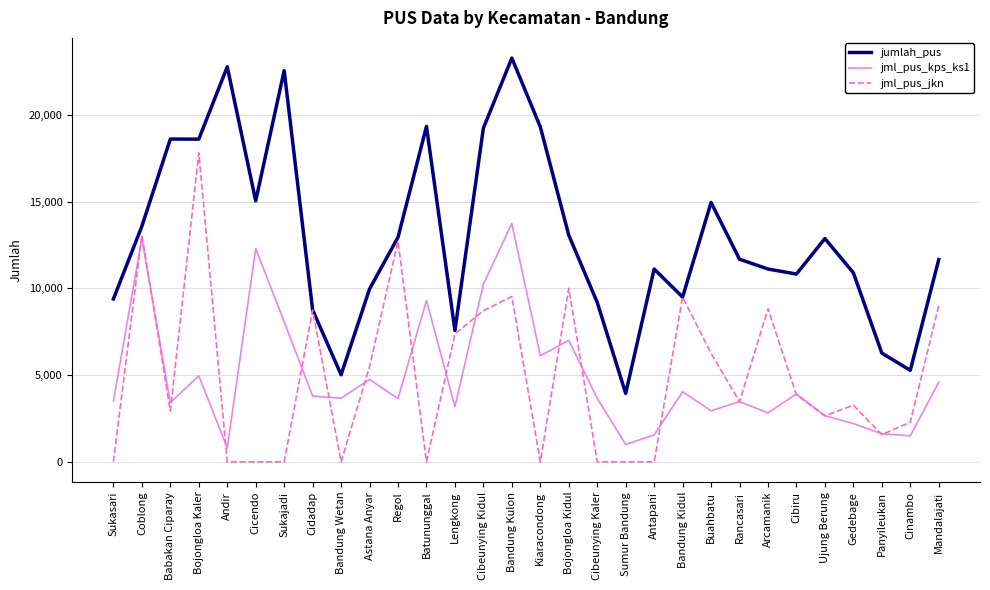

What is the total value across all series at Ujung Berung?

18185